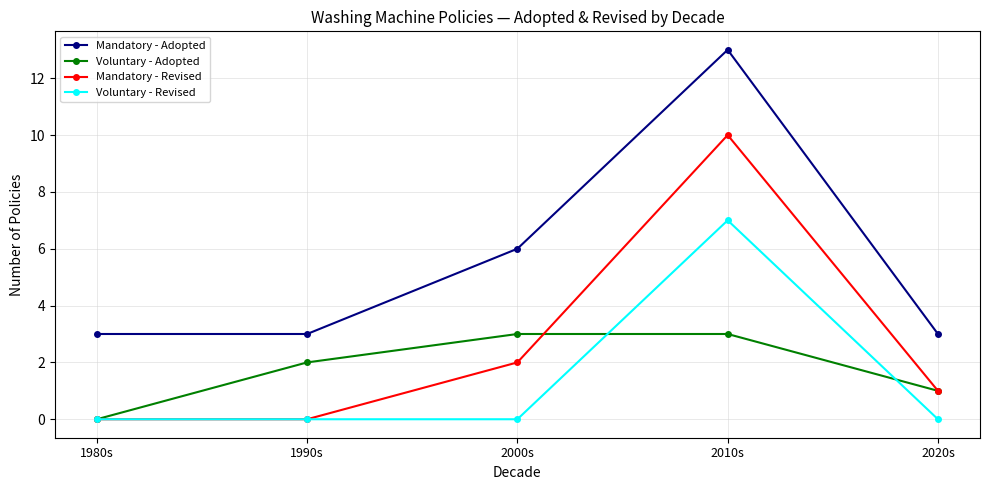

In Mandatory - Adopted, how many points are higher than both neighbors (excluding endpoints)?

1